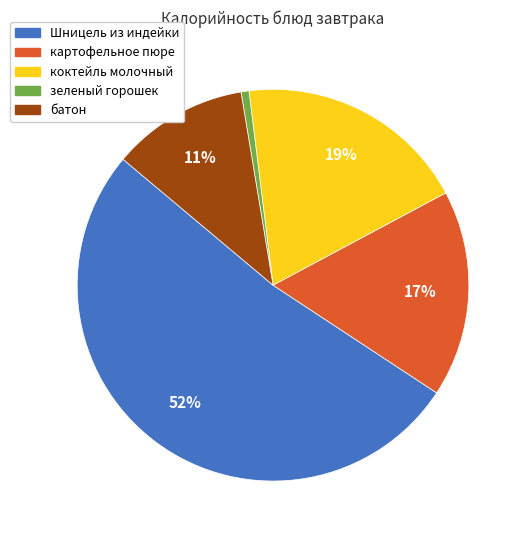

Is the sum of коктейль молочный and зеленый горошек greater than half?

No